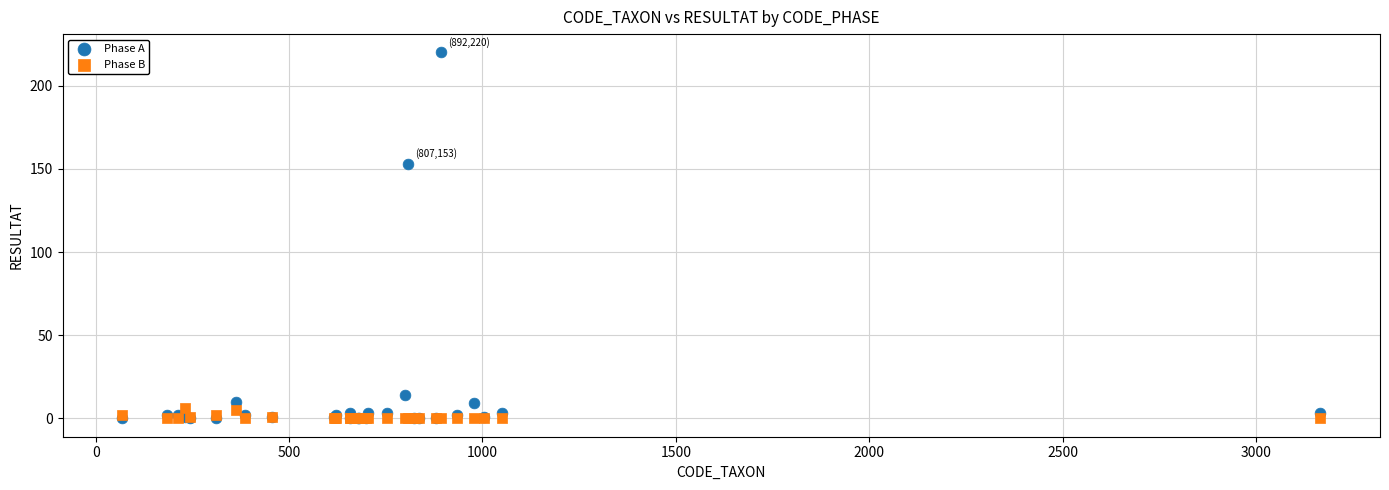

Which series has the largest Y range (max minus min)?

Phase A